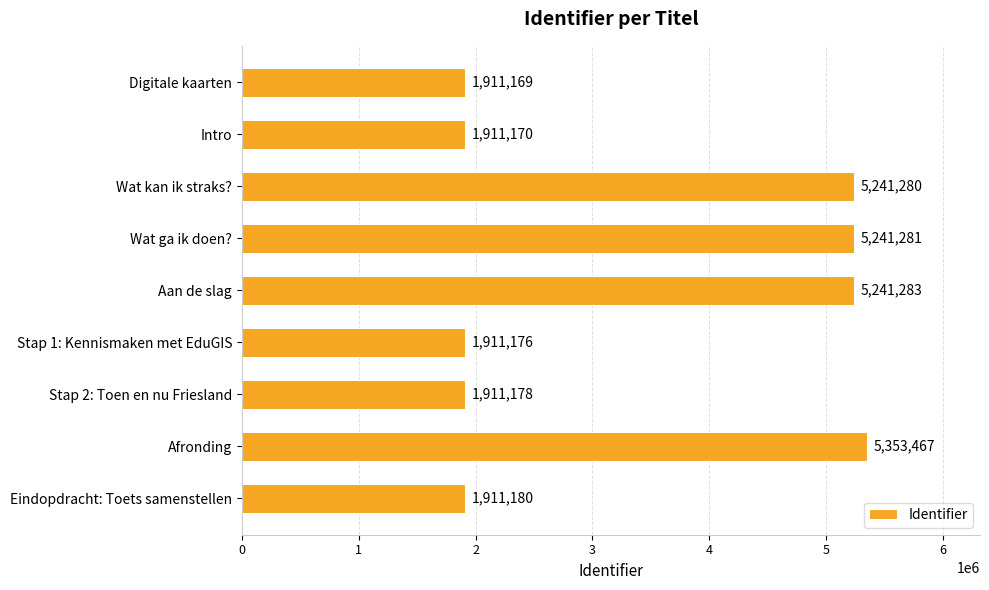

What is the smallest value displayed?

1911169